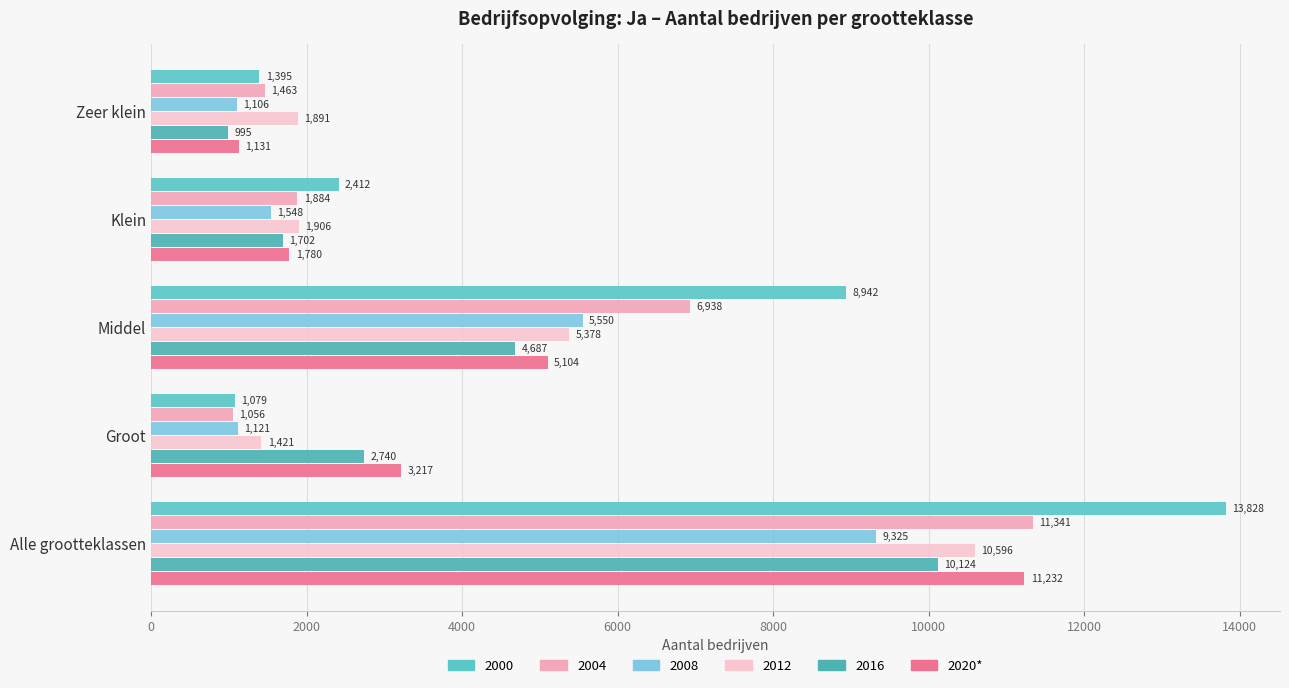

How many values in the 2016 series are below 2740?

2